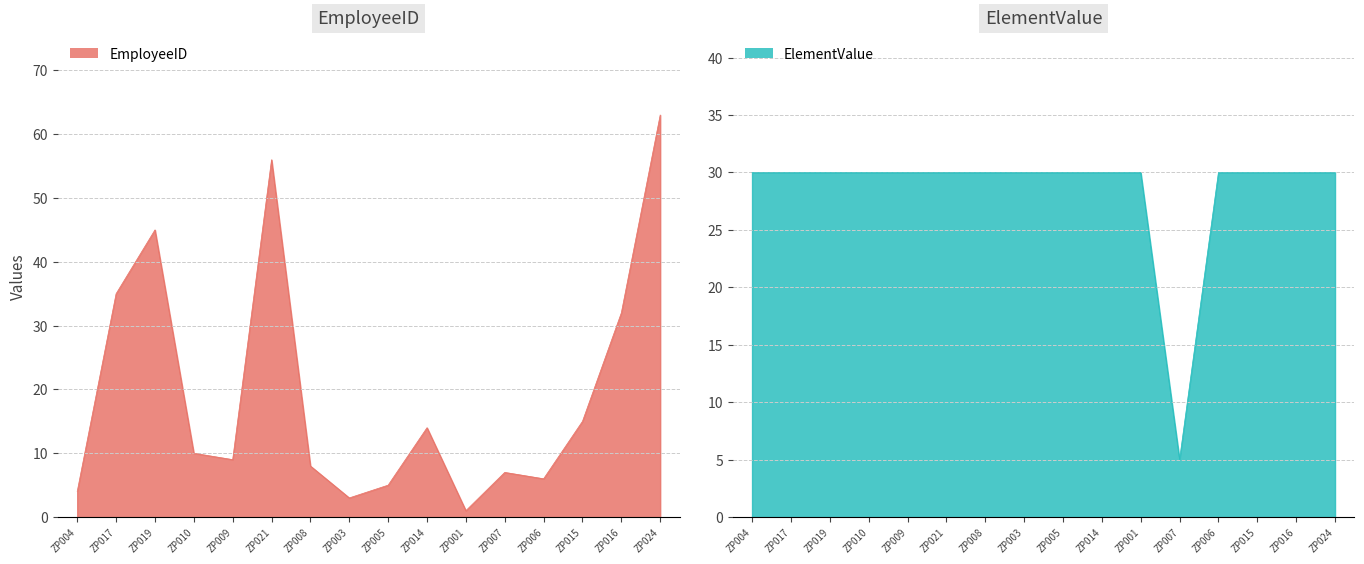

Count the number of categories in the chart.

16